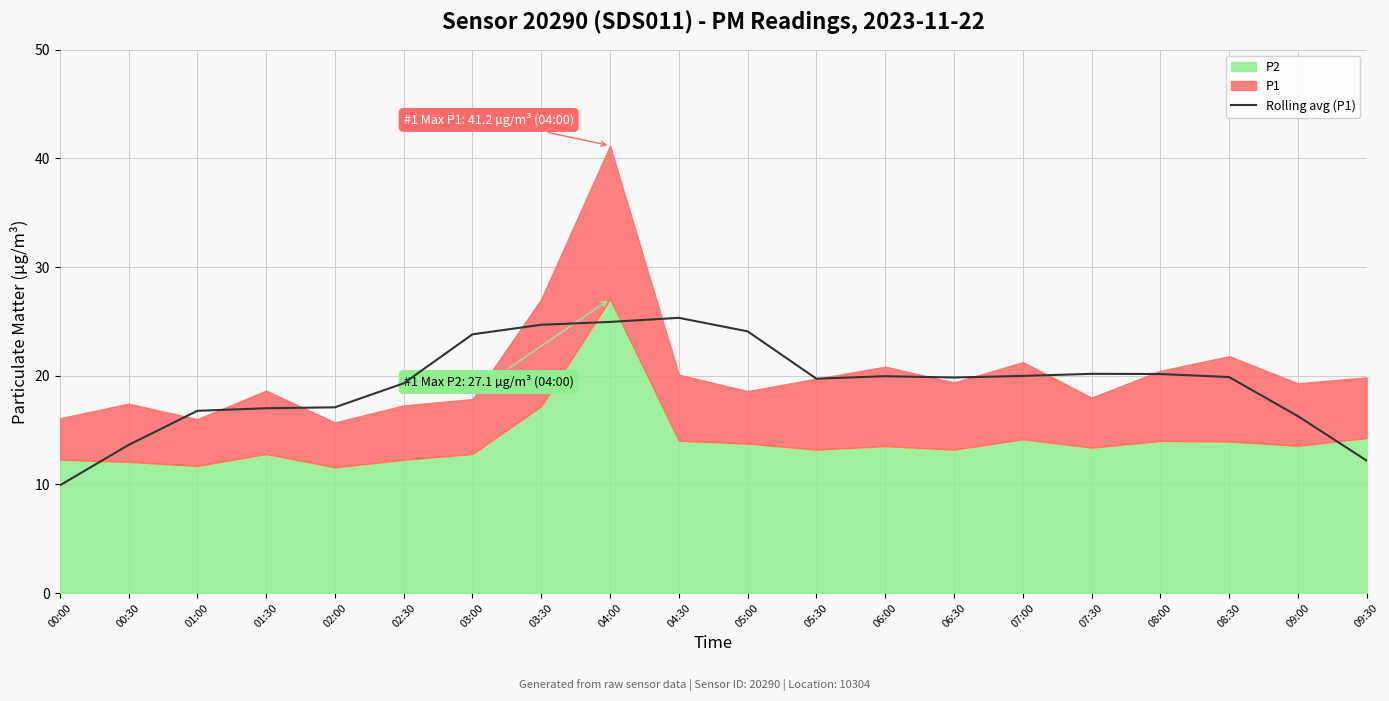

Reading right to left, transcribe all the data shown in this chart.

12.2	16.3	19.9	20.2	20.2	20.0	19.8	20.0	19.7	24.1	25.3	24.9	24.7	23.8	19.3	17.1	17.0	16.8	13.6	9.9